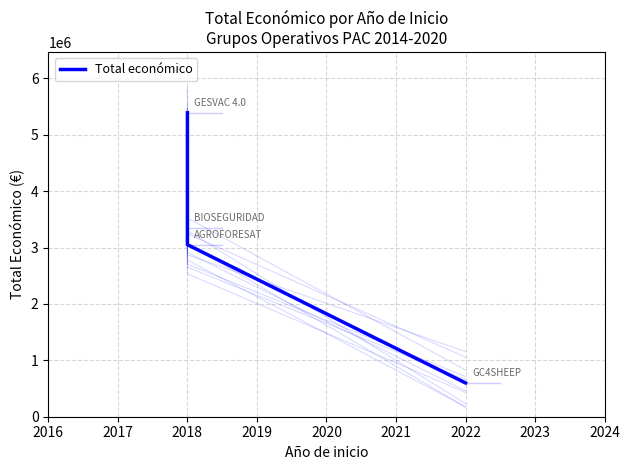

How many data points are less than 3342252?

2